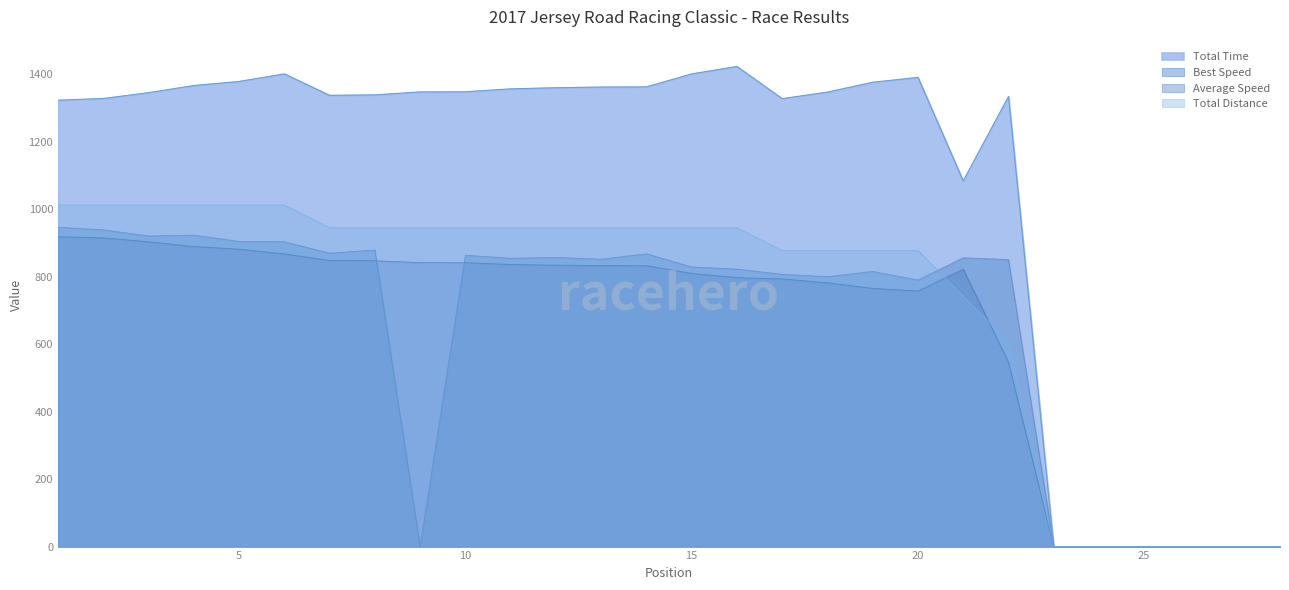

Which series has the largest total across all categories?

Total Time